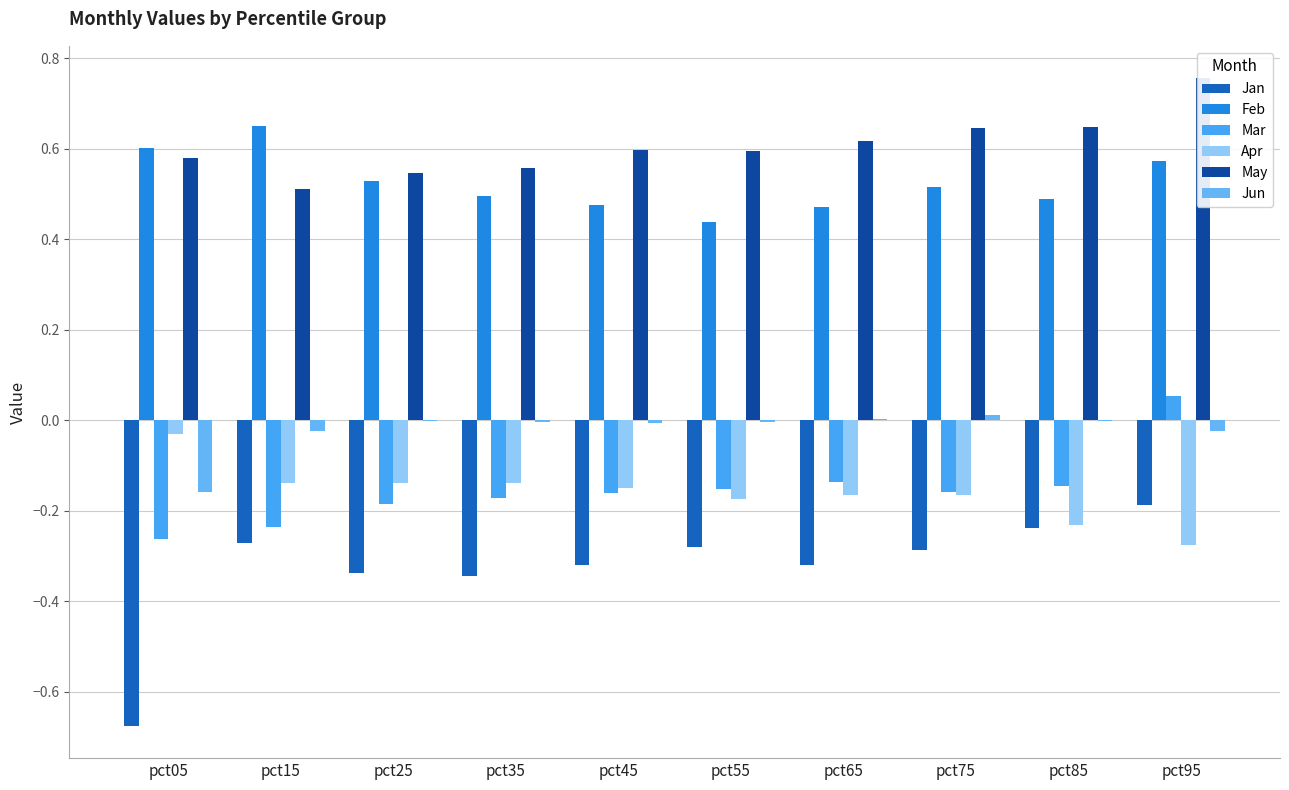

What is the difference between the second highest and second lowest values in the Apr series?

0.1